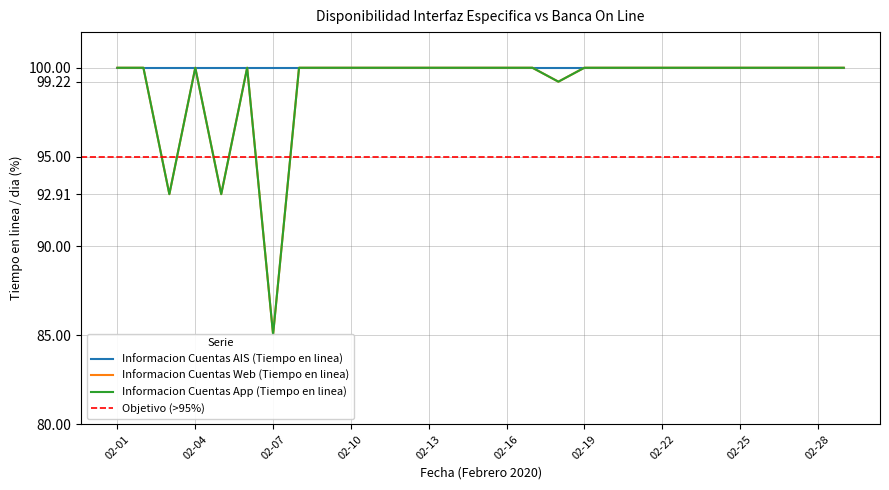

Which category has the highest value across all series?

02-01